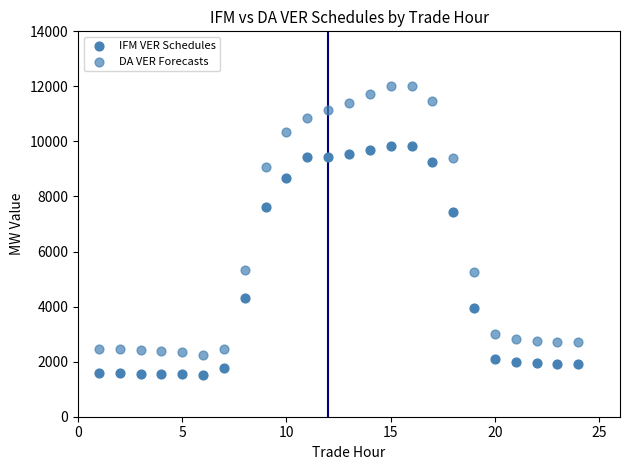

How many points are shown in the scatter plot?

48